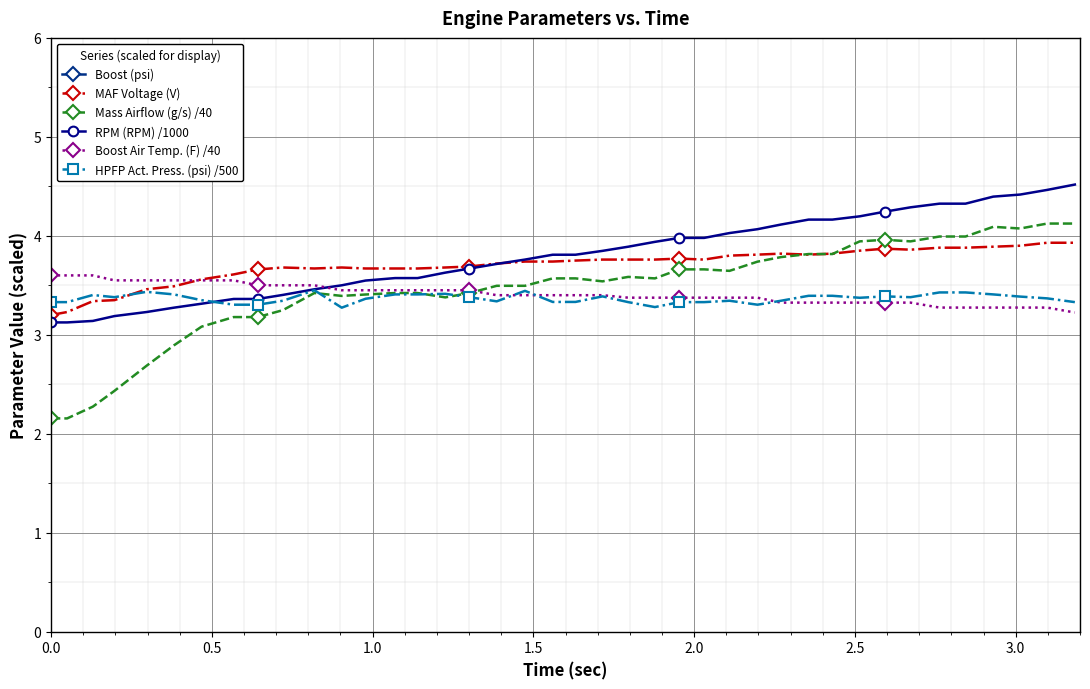

What is the value of the HPFP Act. Press. (psi) /500 point at the 10th from the left?

3.3